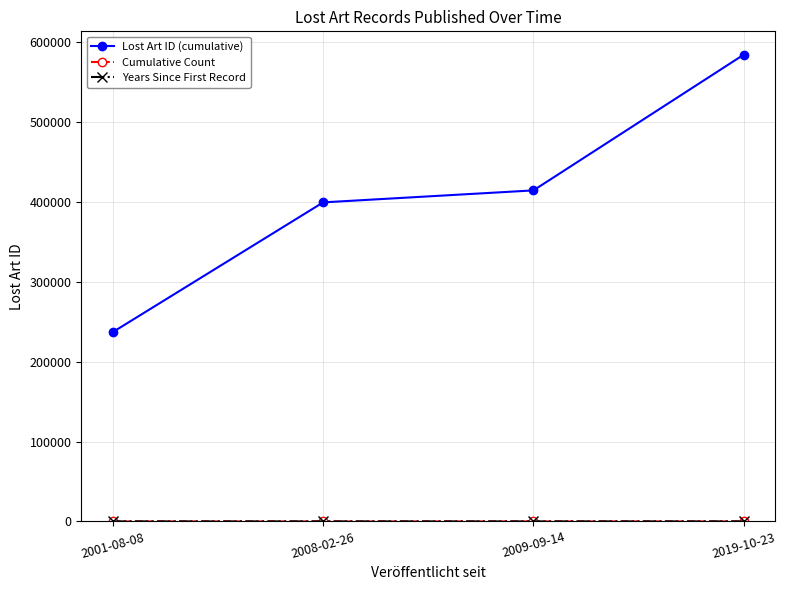

At which category is the sum across all series the highest?

2019-10-23